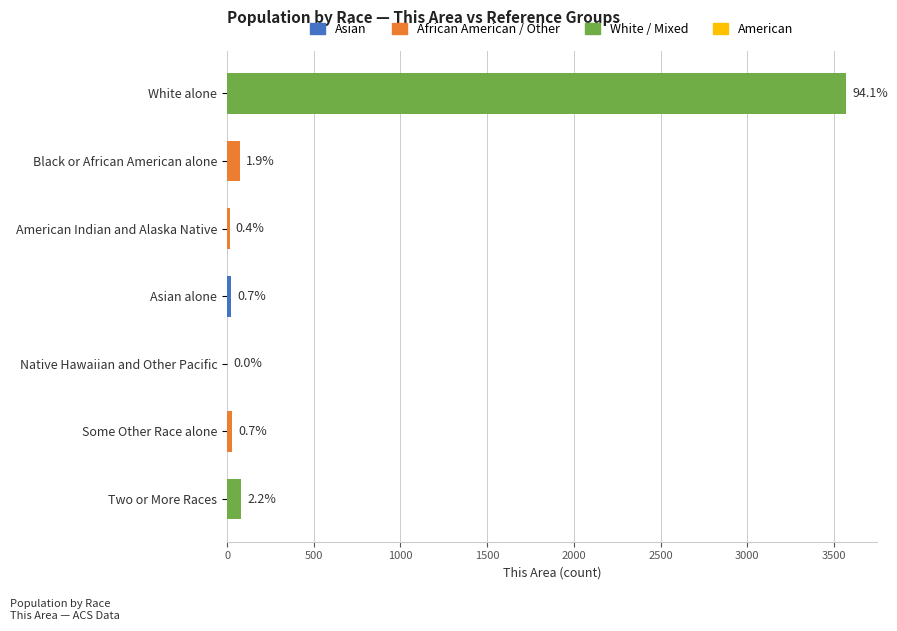

Are the bars horizontal?

Yes